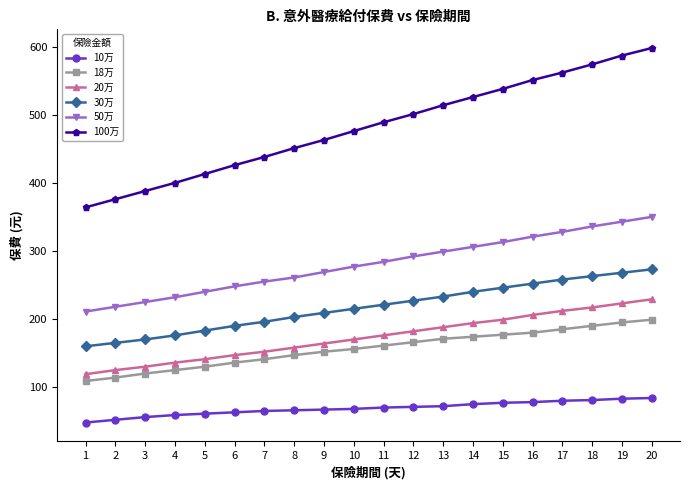

List the labels in order of 20万 value, smallest first.

1, 2, 3, 4, 5, 6, 7, 8, 9, 10, 11, 12, 13, 14, 15, 16, 17, 18, 19, 20